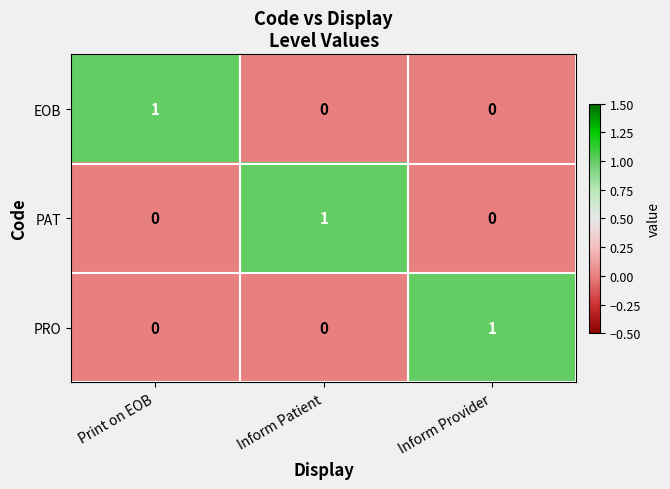

The value of EOB at Print on EOB is 1. True or false?

True